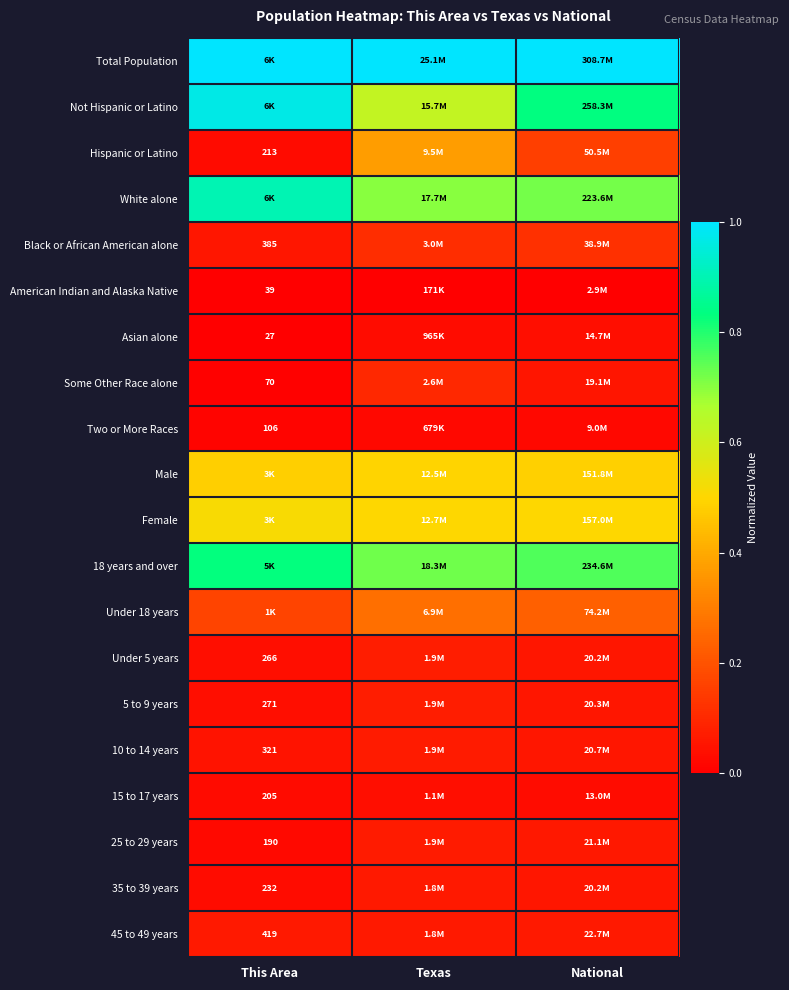

True or false: 25 to 29 years has a value of 0.1 at National.

True